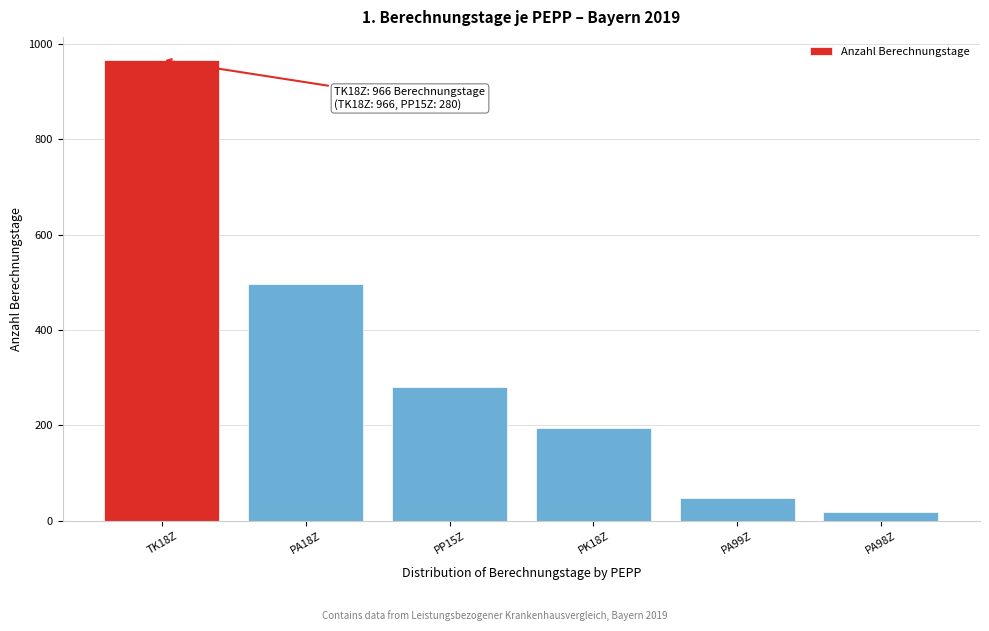

Reading right to left, extract all data points from this chart.

18	48	194	280	497	966